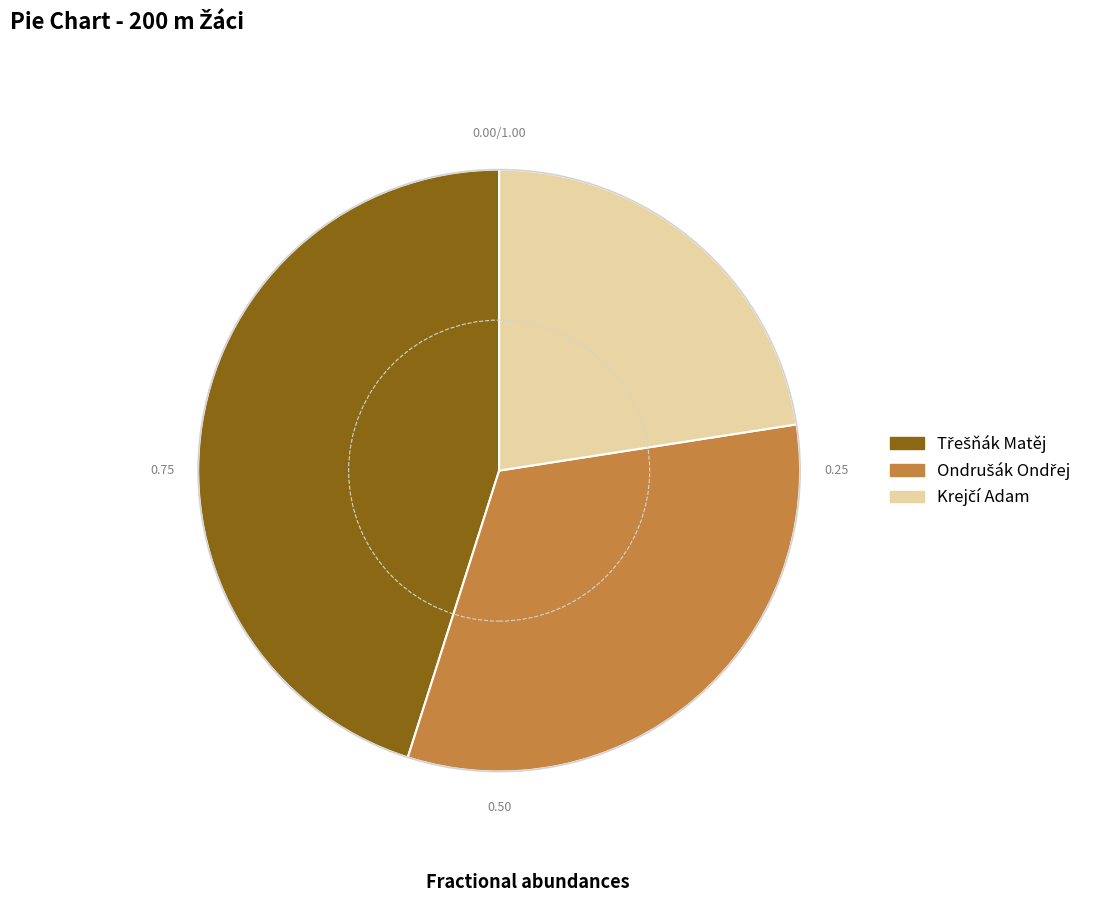

Is there a majority slice in this chart?

No